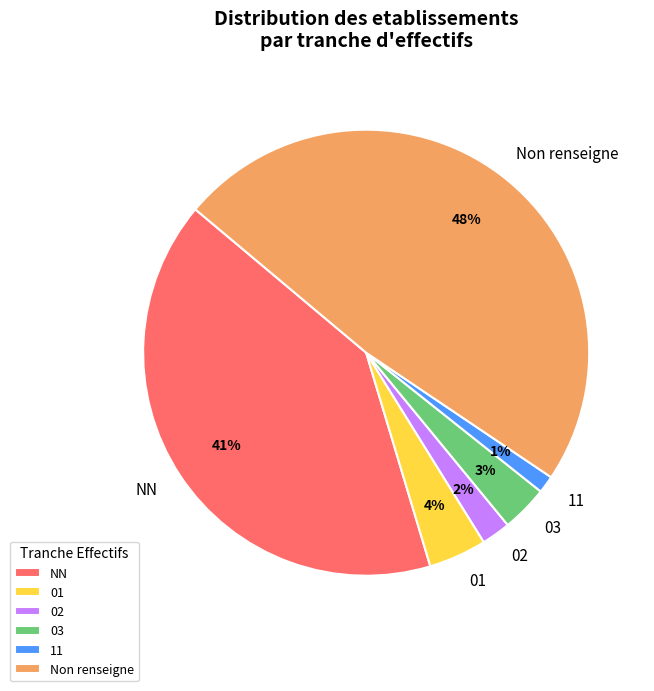

To the nearest percent, what is the average slice percentage?

17%